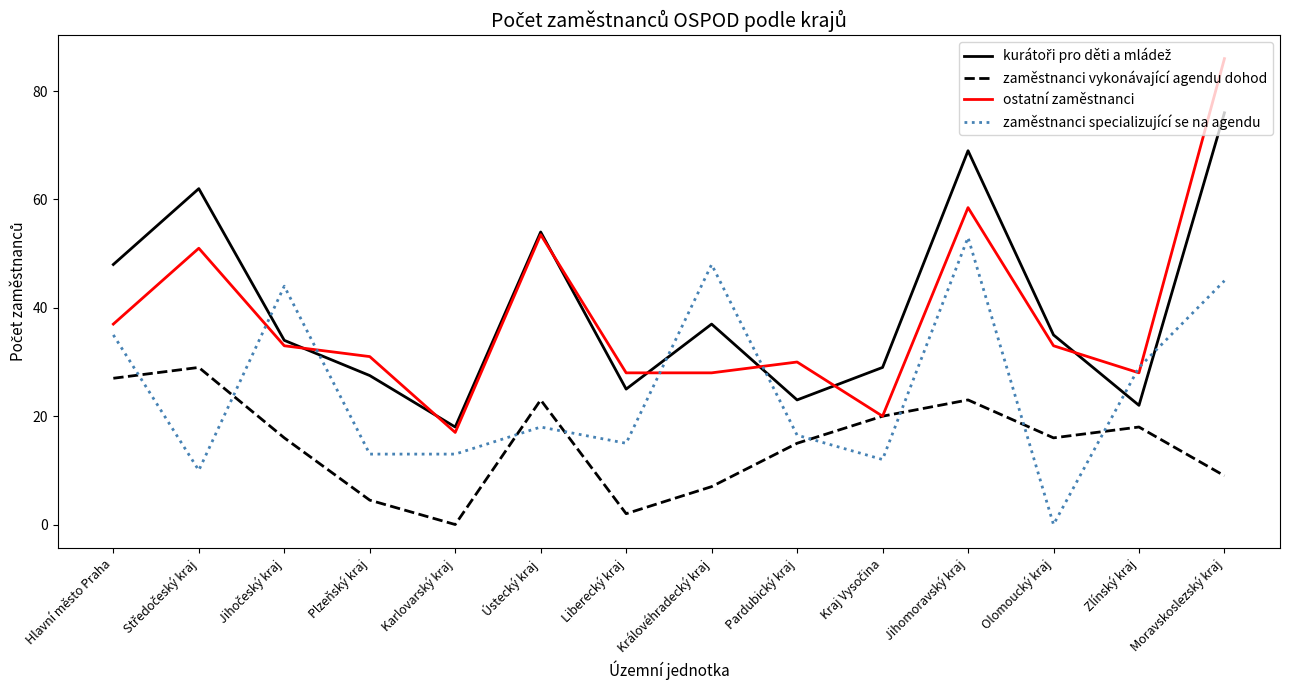

In zaměstnanci vykonávající agendu dohod, how many points are lower than both neighbors (excluding endpoints)?

3